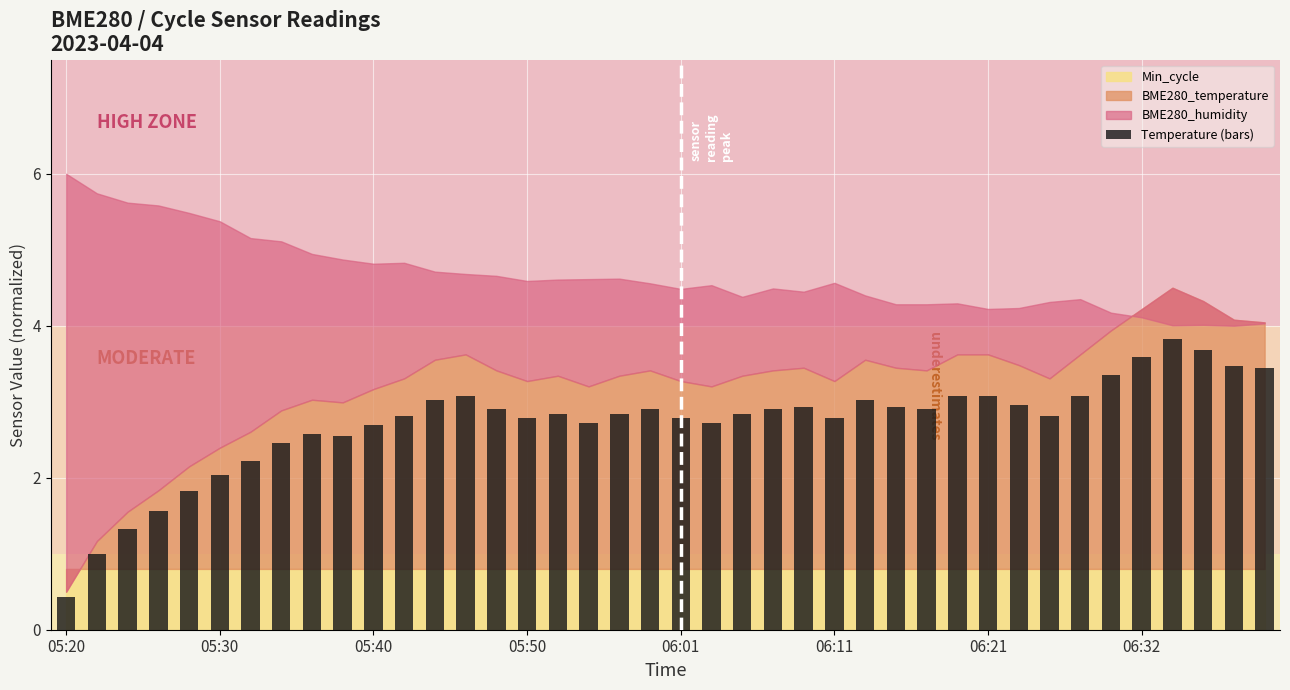

Are the bars horizontal?

No